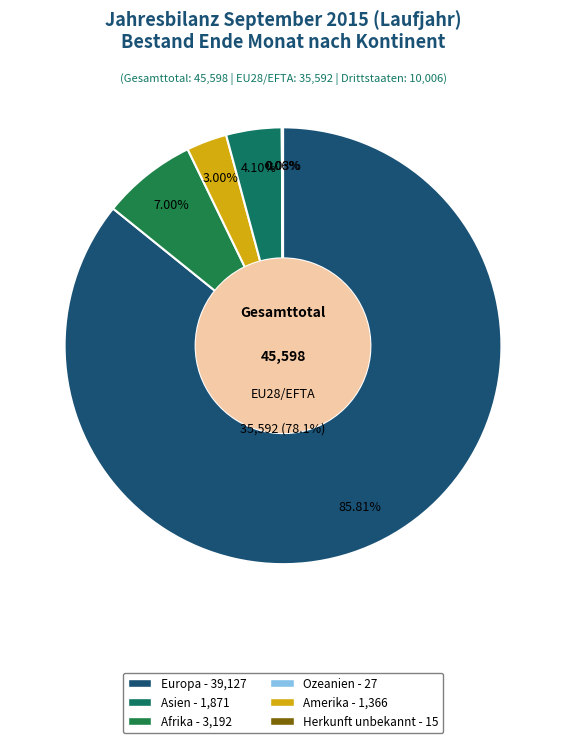

Approximately how many times larger is the value at Asien compared to Ozeanien?

69.3